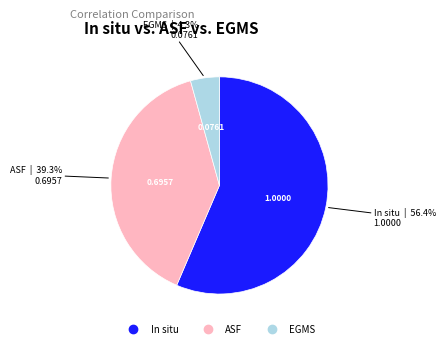

Rank the categories by value from highest to lowest.

In situ, ASF, EGMS